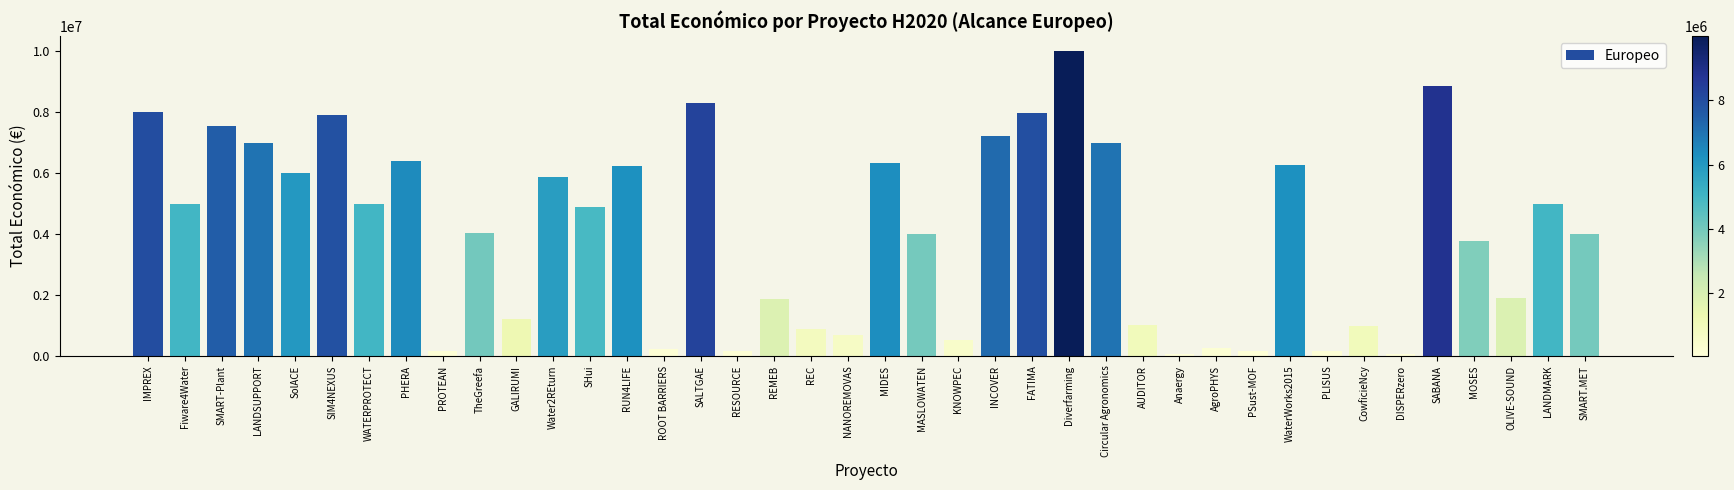

What is the change in value from Fiware4Water to MASLOWATEN?

-1001628